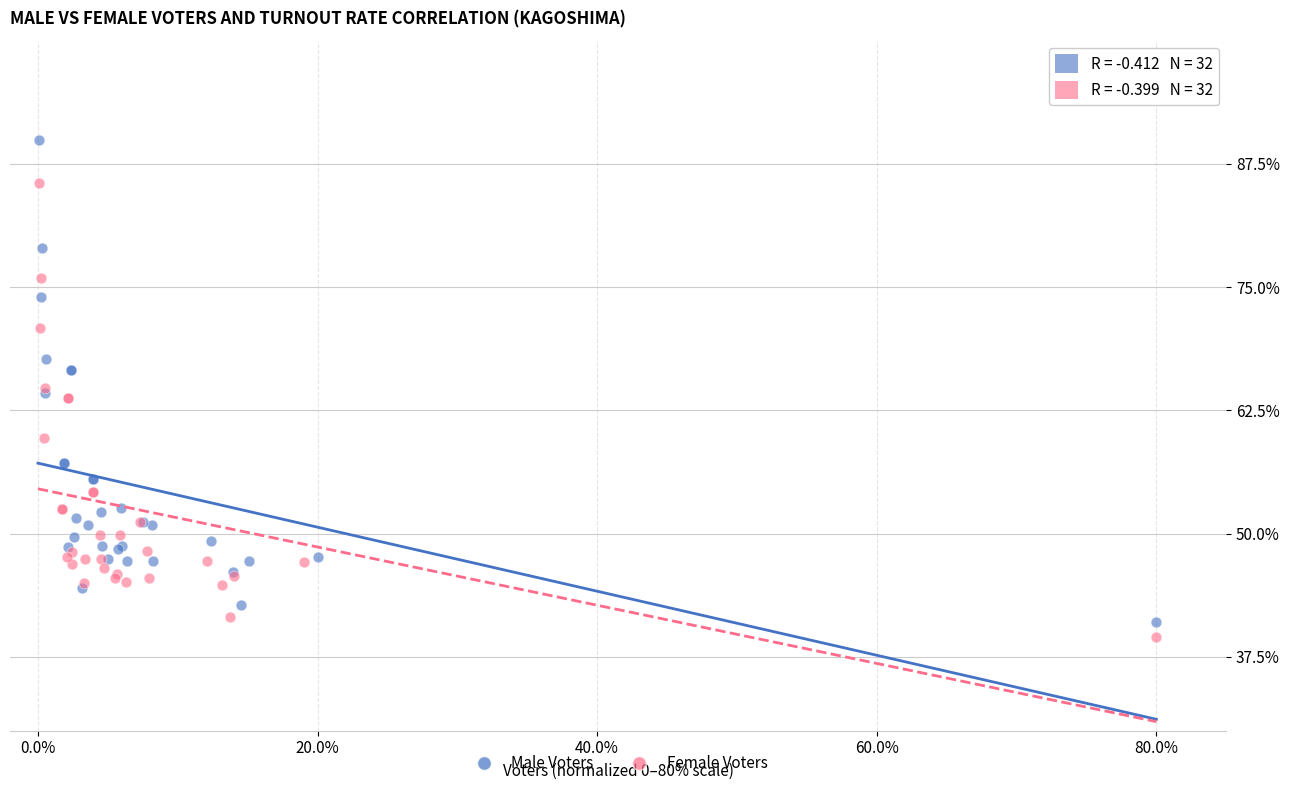

Which series contains the highest Y value?

Male Voters